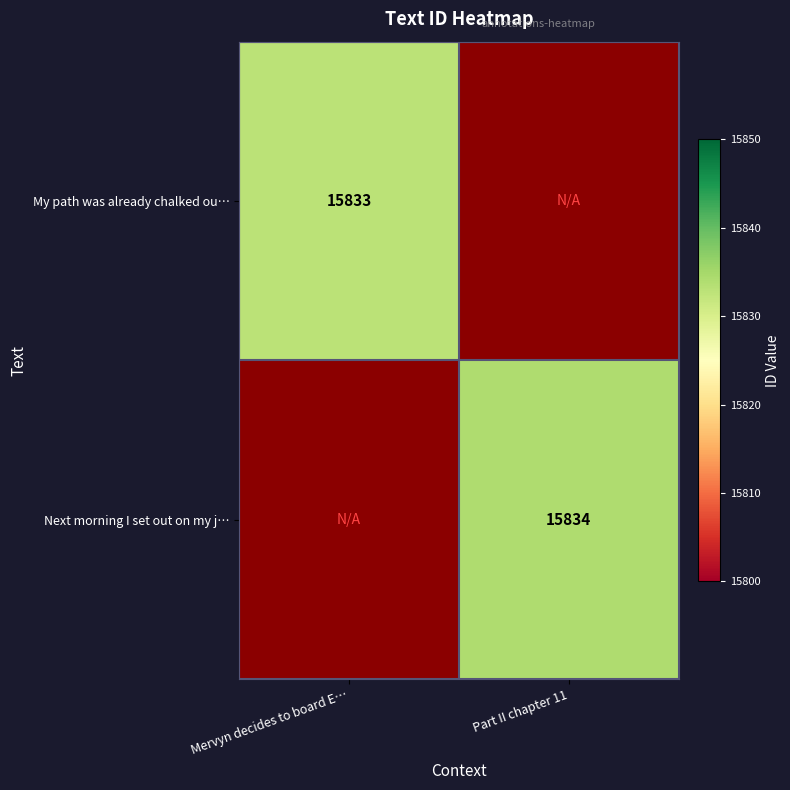

Is the value of Next morning I set out on my j… at Part II chapter 11 greater than the value of My path was already chalked ou… at Mervyn decides to board E…?

Yes